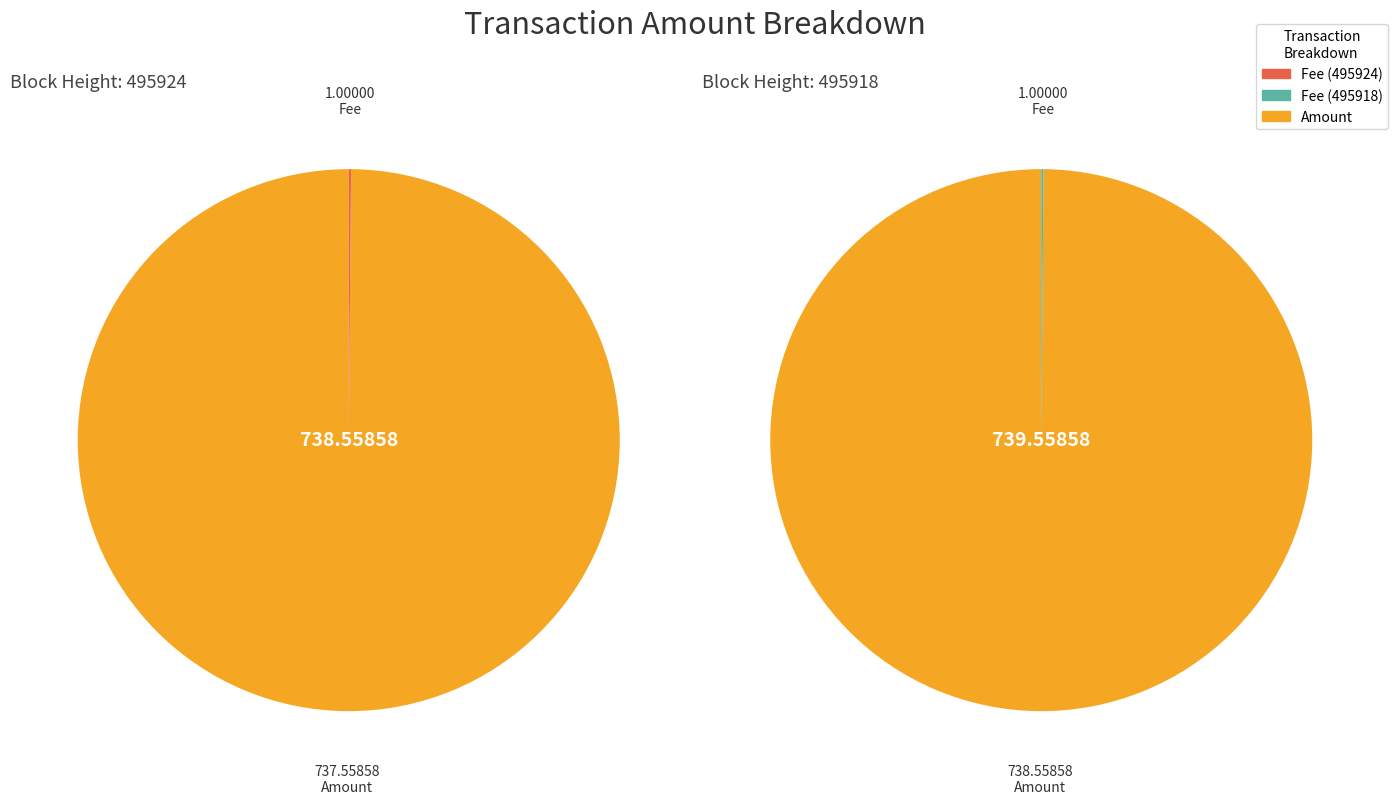

What is the smallest slice in the pie chart?

495924